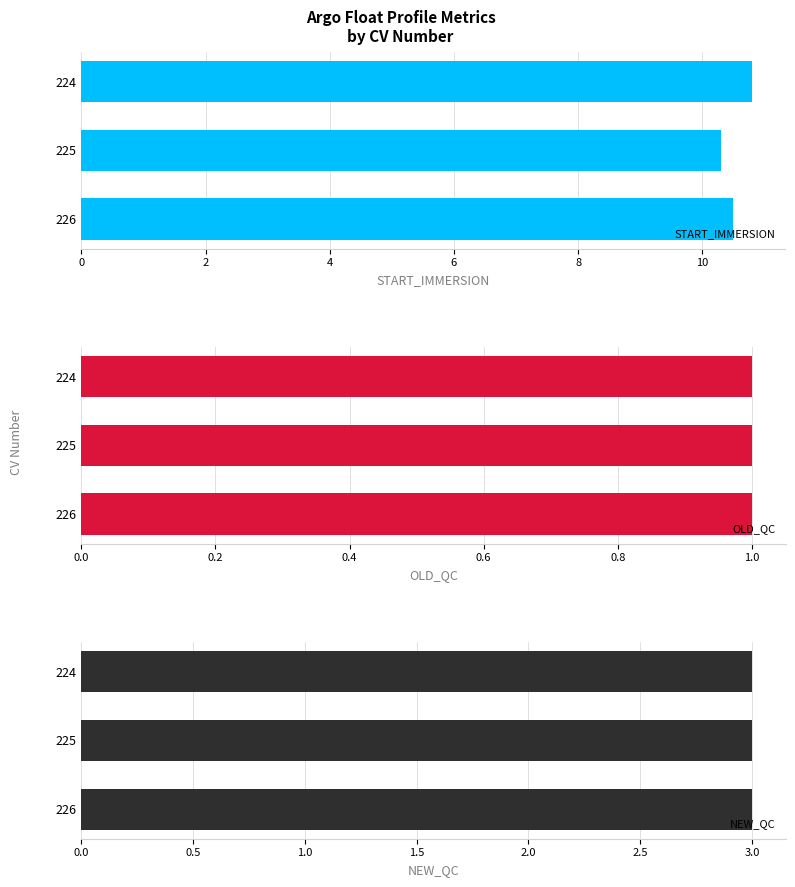

What is the highest value of the START_IMMERSION series?

10.8